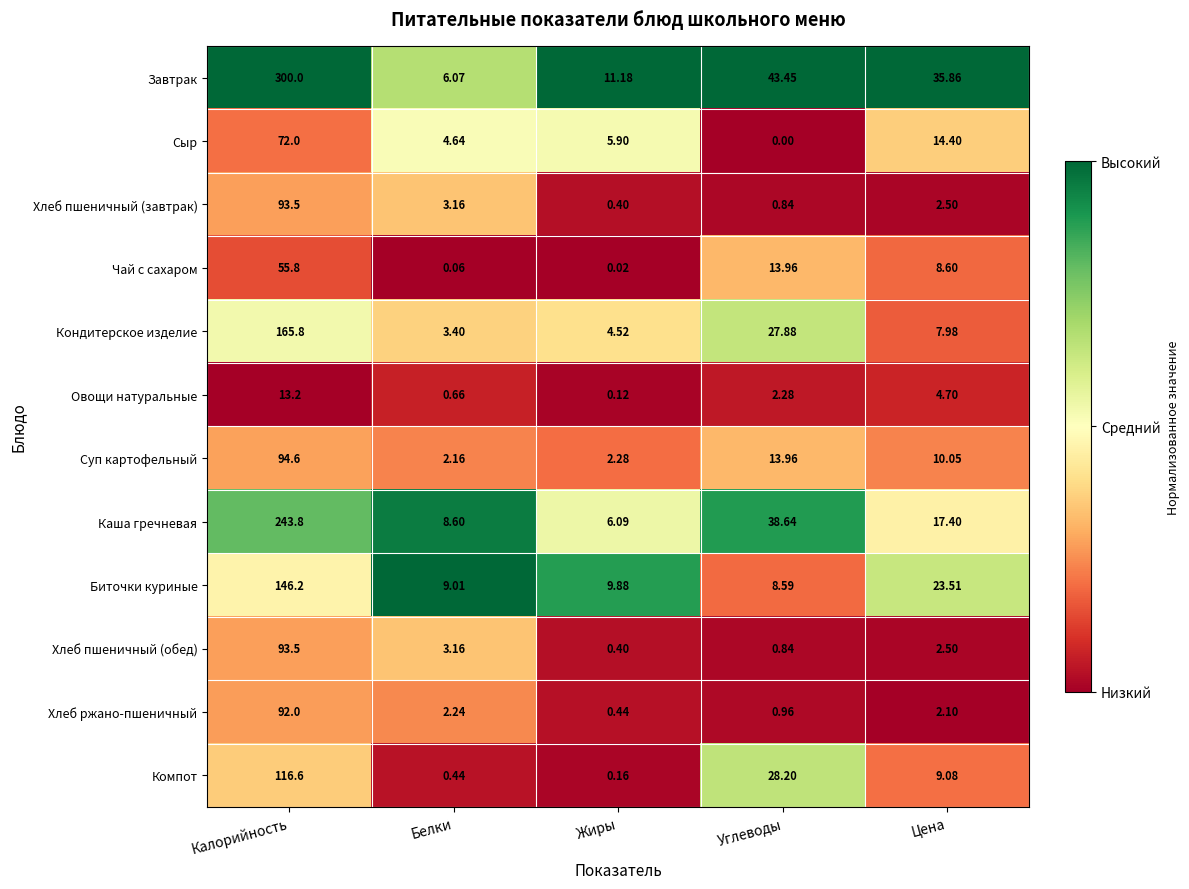

At which category is the sum across all series the highest?

Калорийность